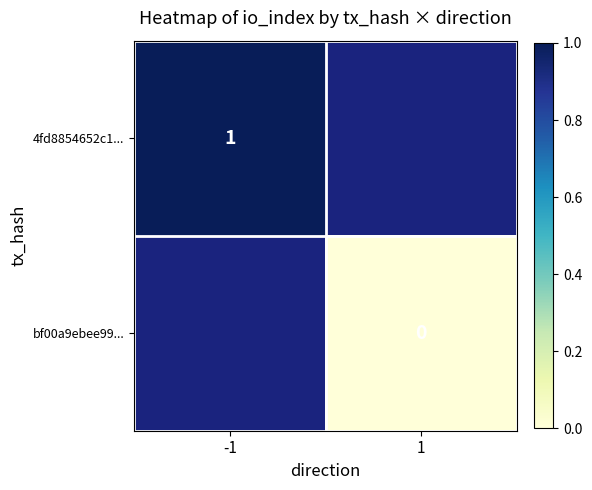

The 4fd8854652c1... series shows 0 at -1. True or false?

False